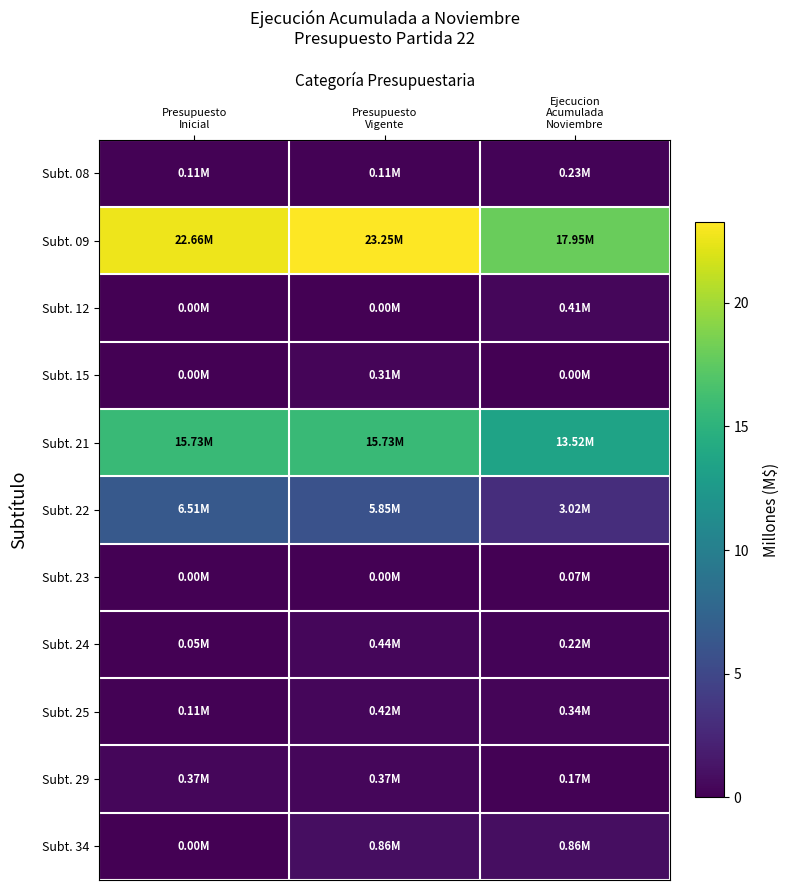

Reading right to left, extract all data points from this chart.

Subt. 08: Ejecucion
Acumulada
Noviembre=0.2	Presupuesto
Vigente=0.1	Presupuesto
Inicial=0.1
Subt. 09: Ejecucion
Acumulada
Noviembre=18.0	Presupuesto
Vigente=23.2	Presupuesto
Inicial=22.7
Subt. 12: Ejecucion
Acumulada
Noviembre=0.4	Presupuesto
Vigente=0.0	Presupuesto
Inicial=0.0
Subt. 15: Ejecucion
Acumulada
Noviembre=0.0	Presupuesto
Vigente=0.3	Presupuesto
Inicial=0.0
Subt. 21: Ejecucion
Acumulada
Noviembre=13.5	Presupuesto
Vigente=15.7	Presupuesto
Inicial=15.7
Subt. 22: Ejecucion
Acumulada
Noviembre=3.0	Presupuesto
Vigente=5.8	Presupuesto
Inicial=6.5
Subt. 23: Ejecucion
Acumulada
Noviembre=0.1	Presupuesto
Vigente=0.0	Presupuesto
Inicial=0.0
Subt. 24: Ejecucion
Acumulada
Noviembre=0.2	Presupuesto
Vigente=0.4	Presupuesto
Inicial=0.1
Subt. 25: Ejecucion
Acumulada
Noviembre=0.3	Presupuesto
Vigente=0.4	Presupuesto
Inicial=0.1
Subt. 29: Ejecucion
Acumulada
Noviembre=0.2	Presupuesto
Vigente=0.4	Presupuesto
Inicial=0.4
Subt. 34: Ejecucion
Acumulada
Noviembre=0.9	Presupuesto
Vigente=0.9	Presupuesto
Inicial=0.0